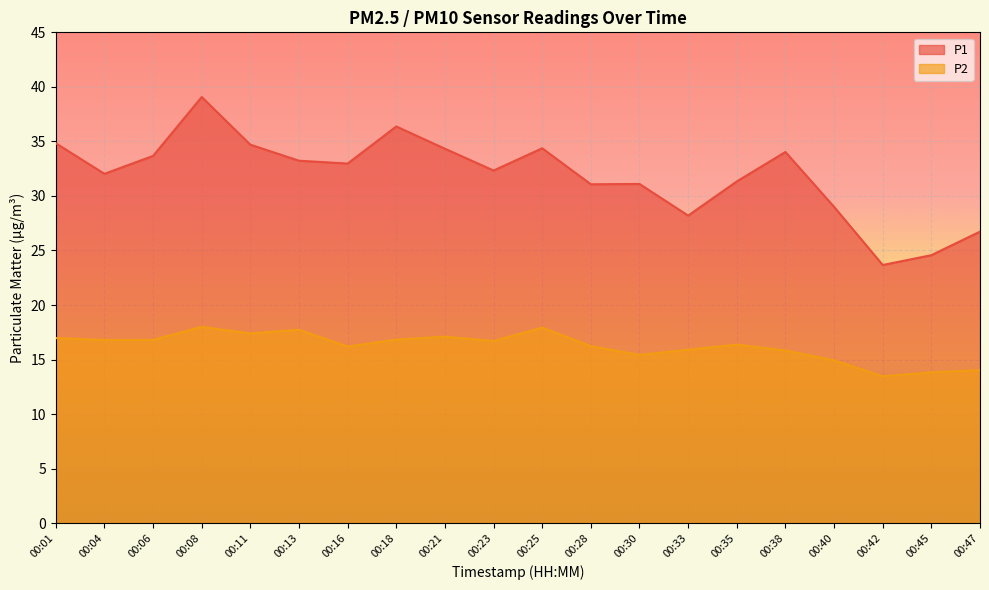

Which series has the largest total across all categories?

P1